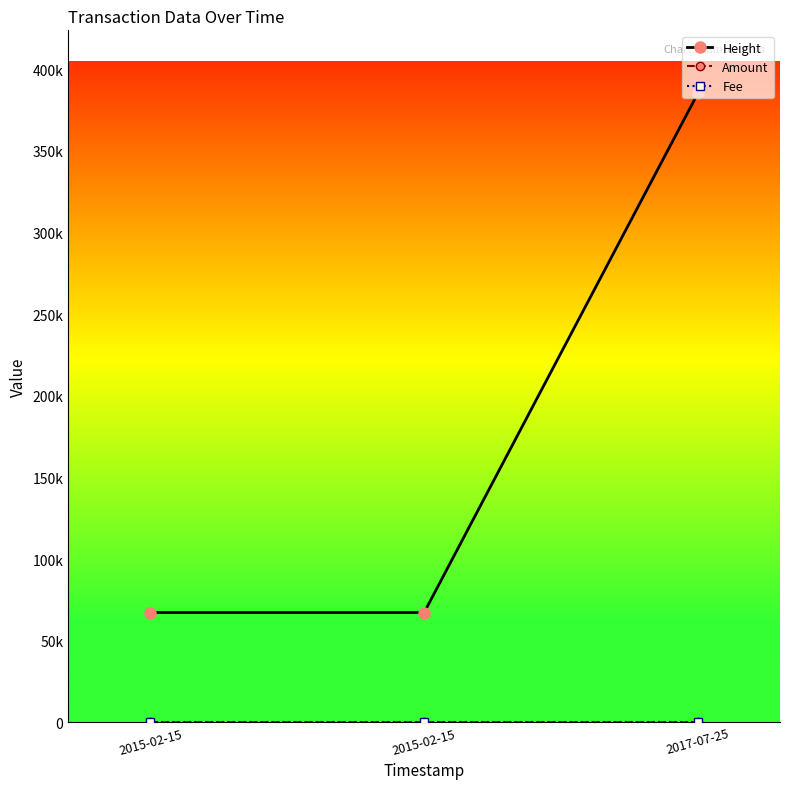

Which series has the largest range (max minus min)?

Height